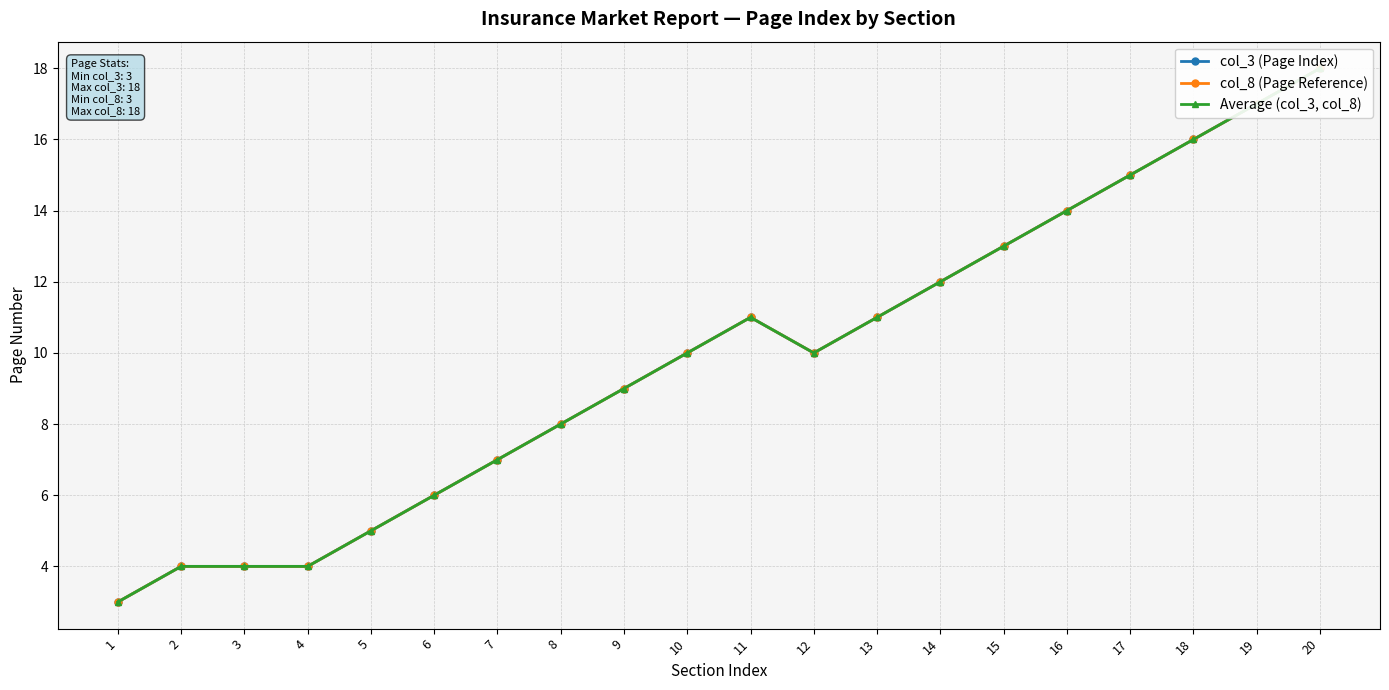

What is the sum of the col_8 (Page Reference) values at 3 and 7?

11